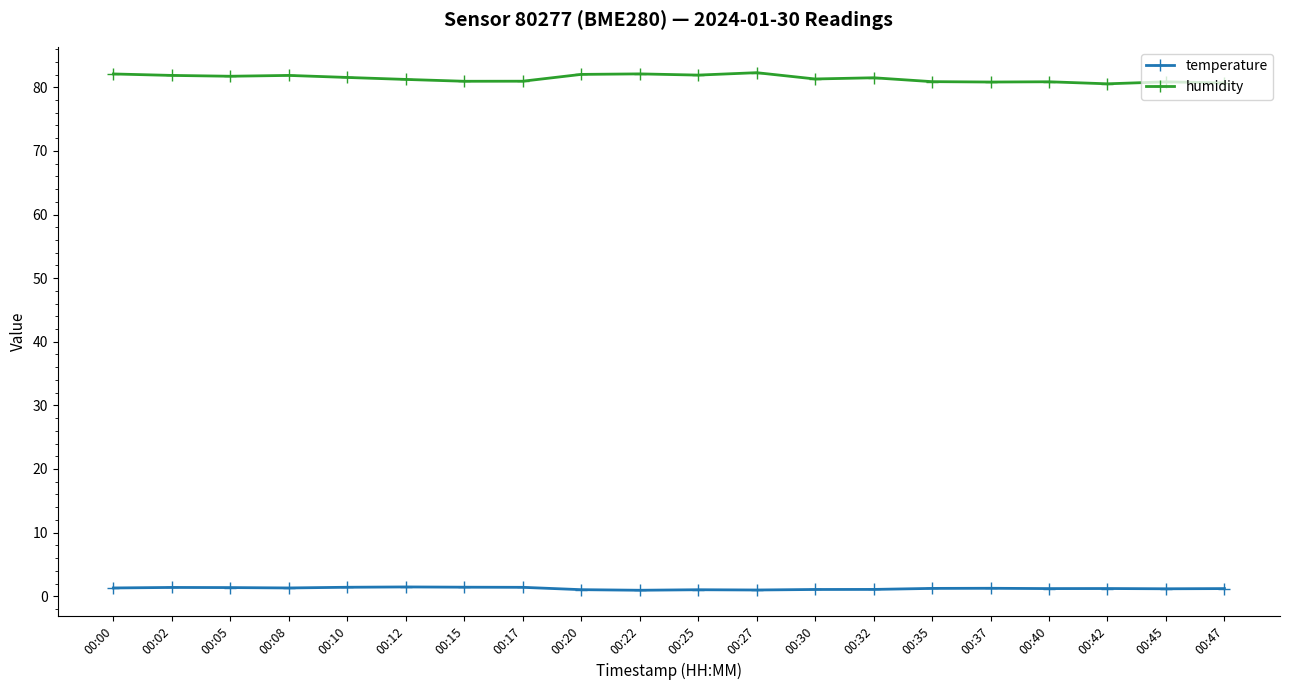

What is the difference between the second highest and minimum values in the temperature series?

0.5